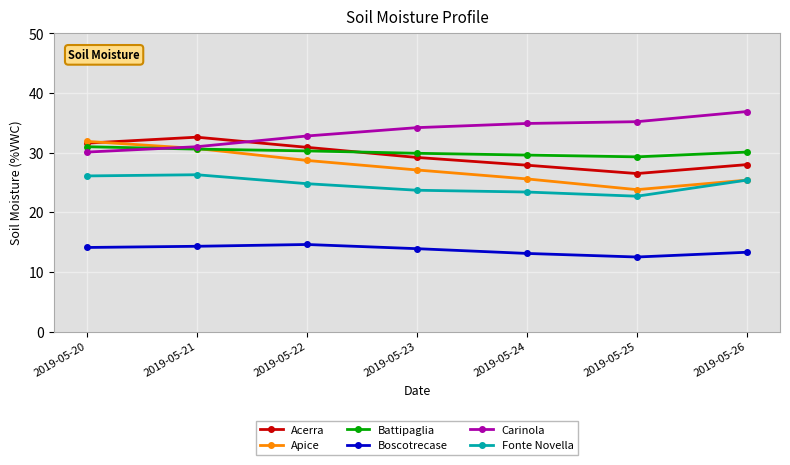

What is the sum of all Boscotrecase values?

95.8